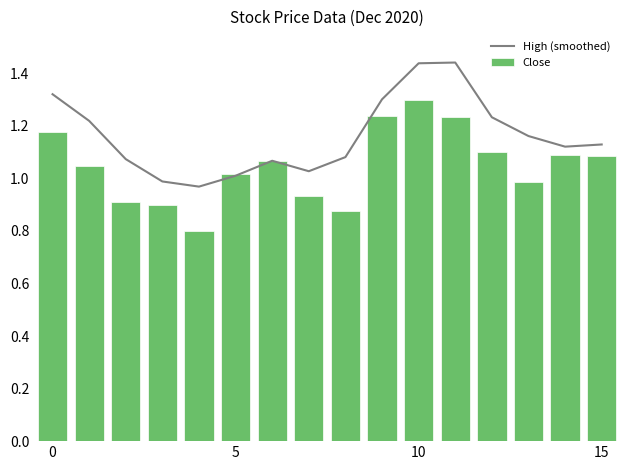

Which label corresponds to the smallest value in the chart?

4